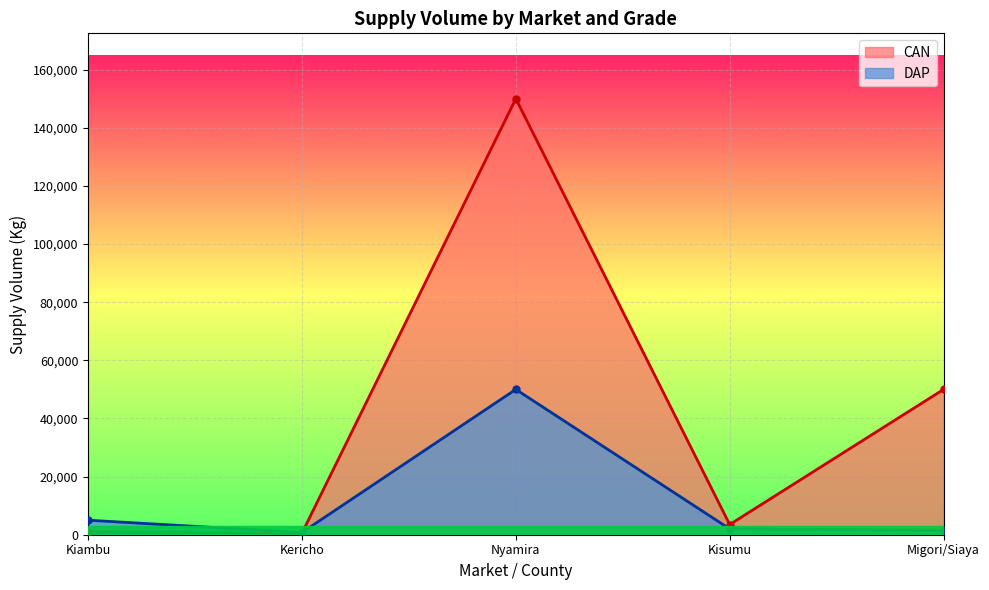

Reading right to left, transcribe all the data shown in this chart.

CAN: Migori/Siaya=50000	Kisumu=3500	Nyamira=150000	Kericho=500	Kiambu=1000
DAP: Migori/Siaya=1500	Kisumu=2000	Nyamira=50000	Kericho=750	Kiambu=5000